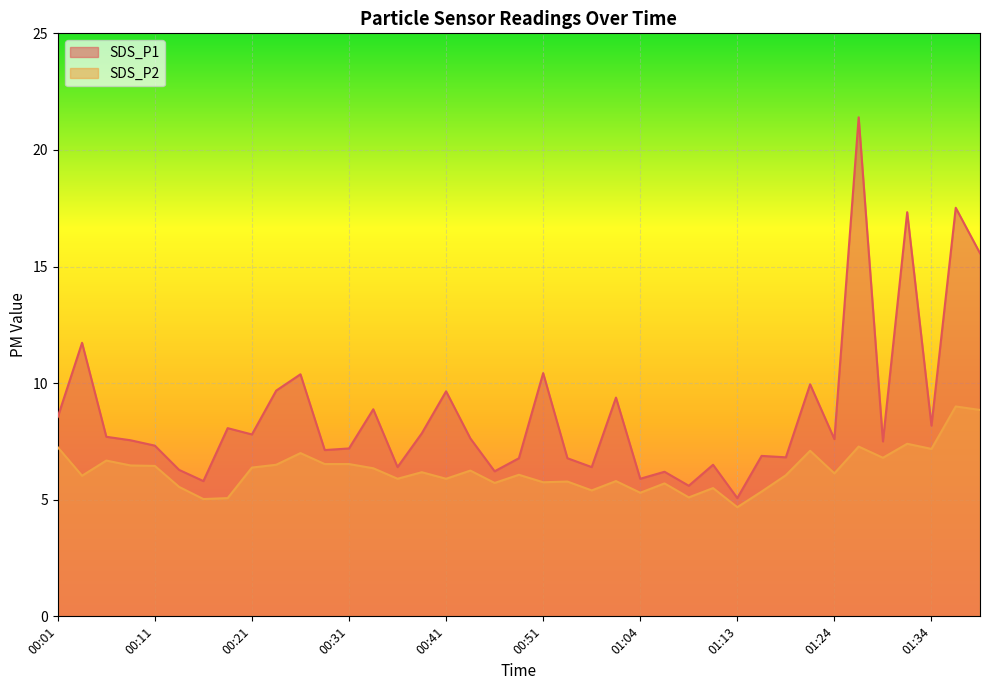

At which category is the sum across all series the highest?

01:26